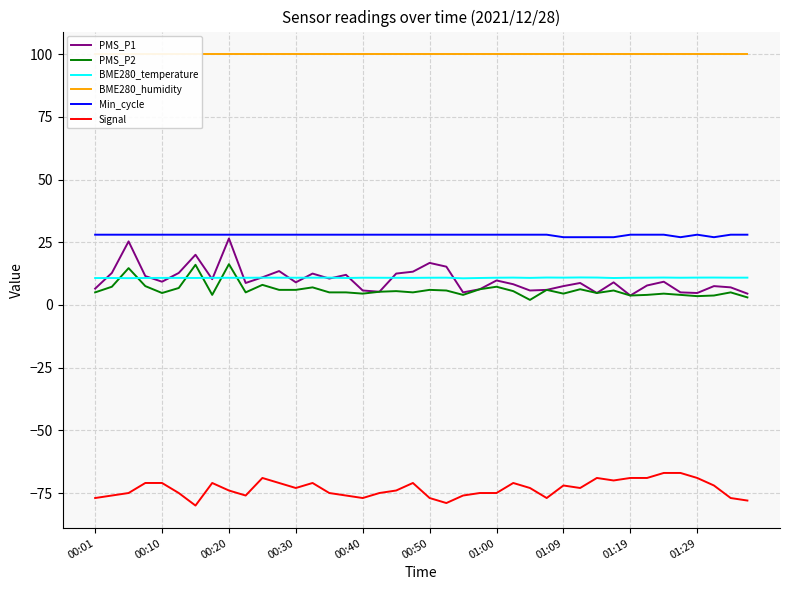

True or false: BME280_humidity and Min_cycle intersect in this chart.

False